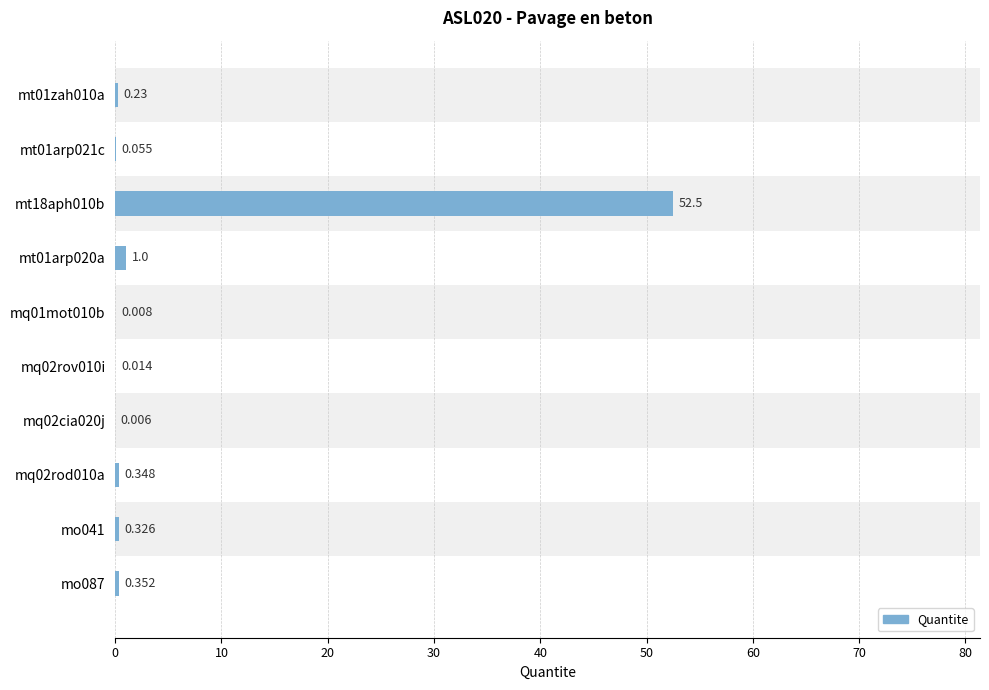

Reading left to right, what are all the values shown in this chart?

0.2	0.1	52.5	1.0	0.0	0.0	0.0	0.3	0.3	0.4